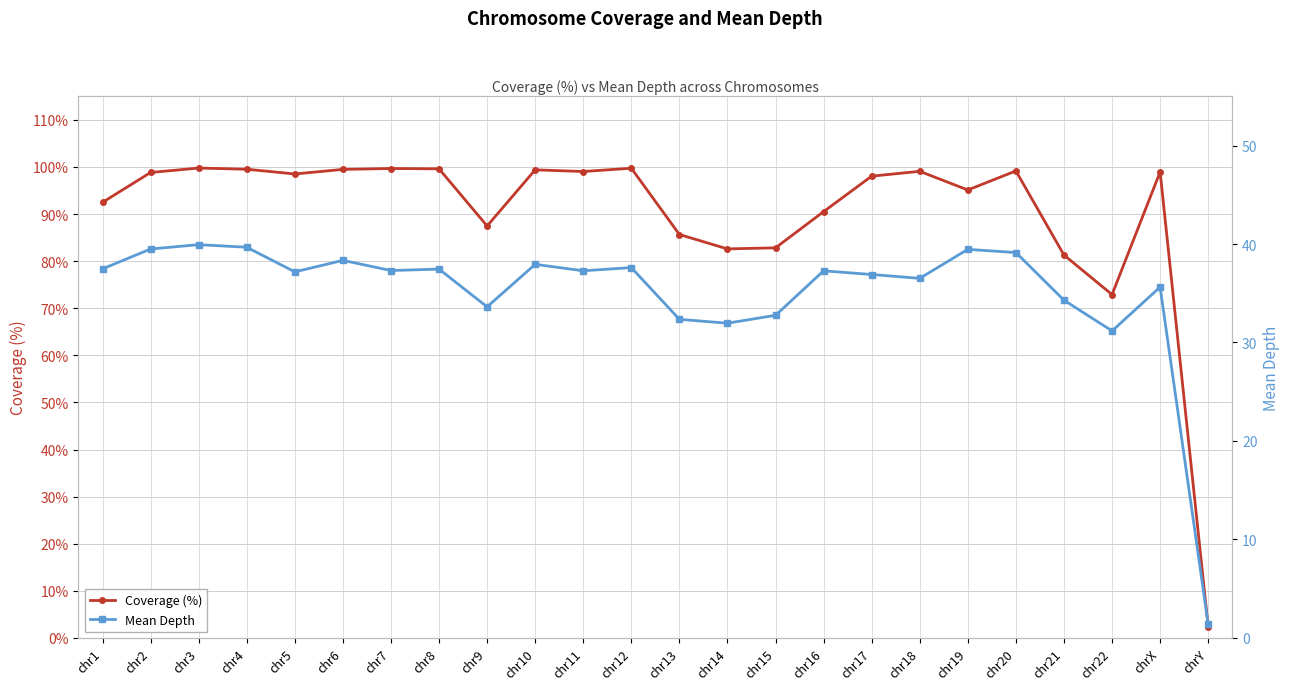

Is this an area chart (filled region under the line)?

No